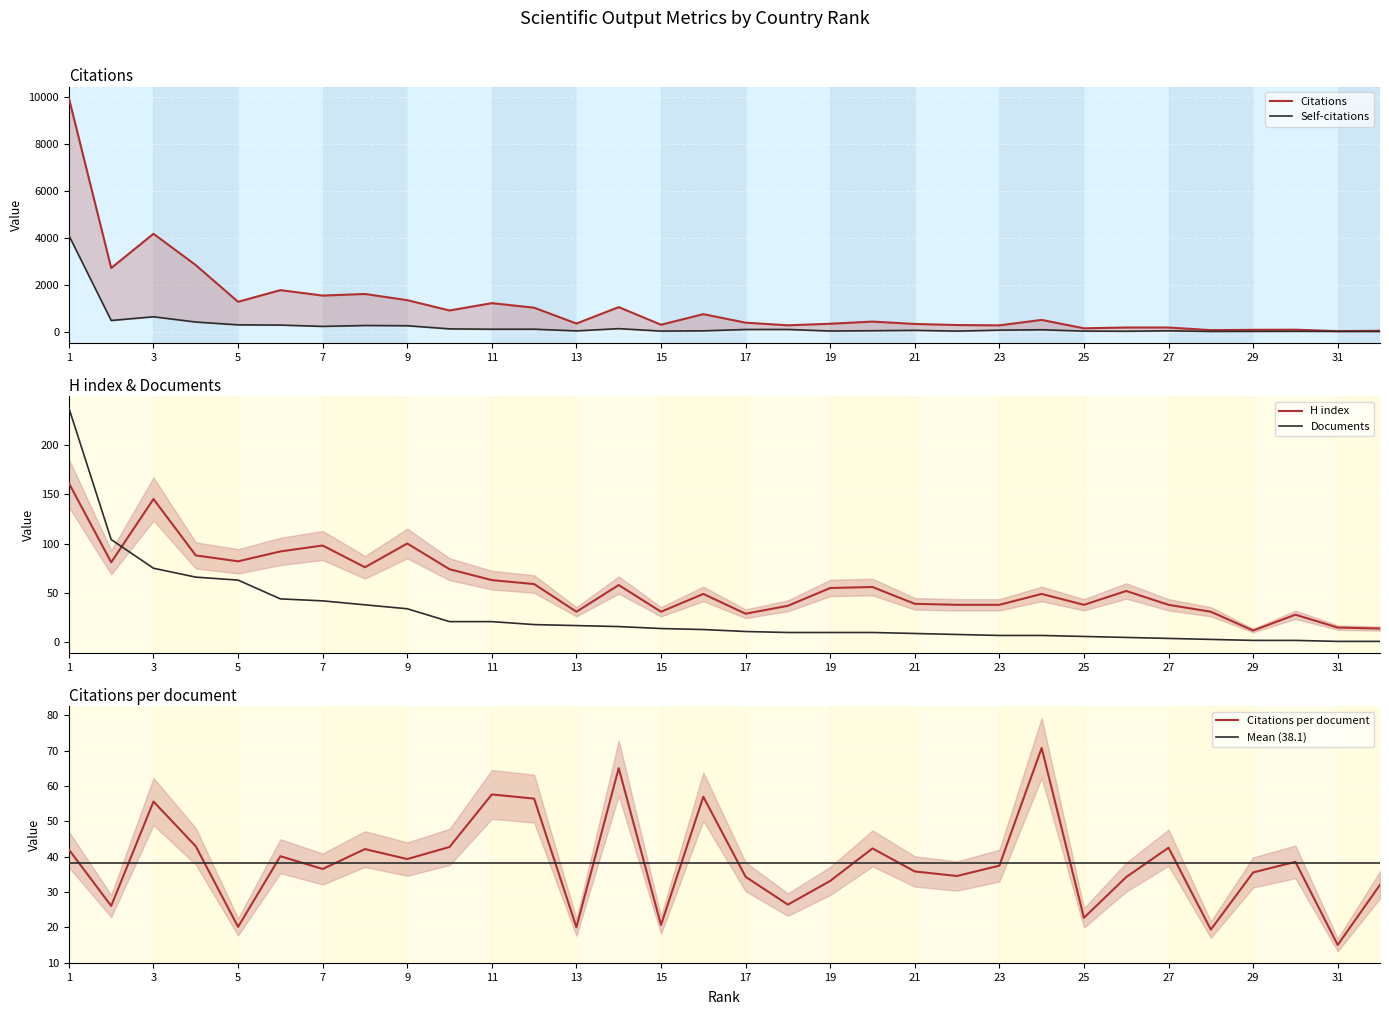

What is the average value of the H index series?

58.0